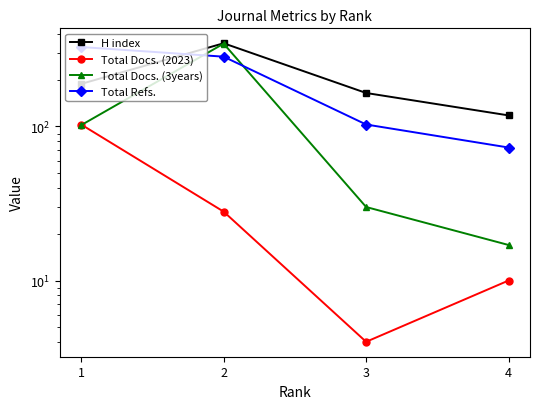

Is it true that H index equals 62 at 4?

False